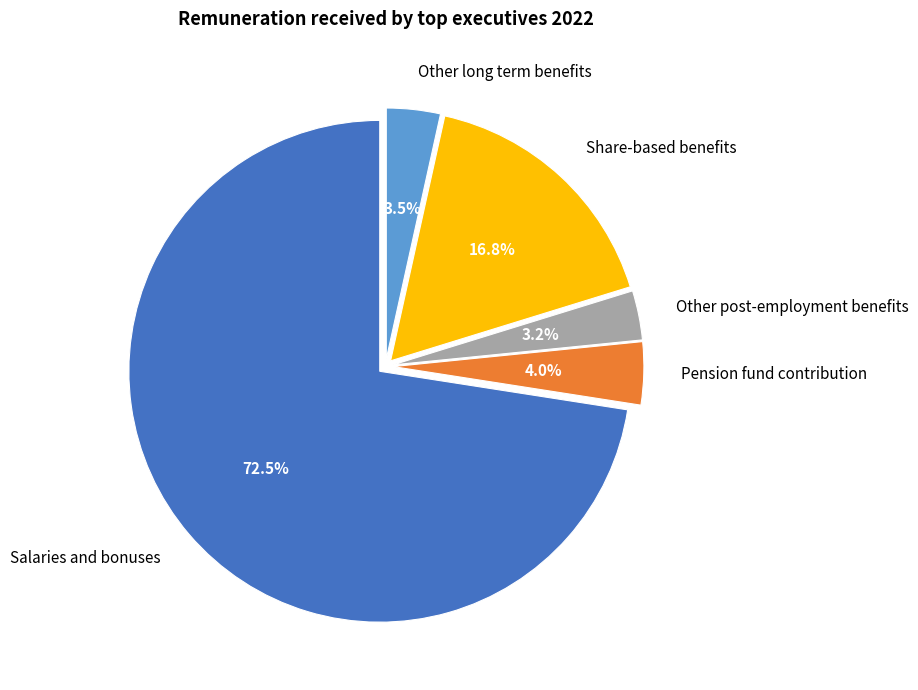

What is the ratio of the value at Other long term benefits to the value at Pension fund contribution?

0.9